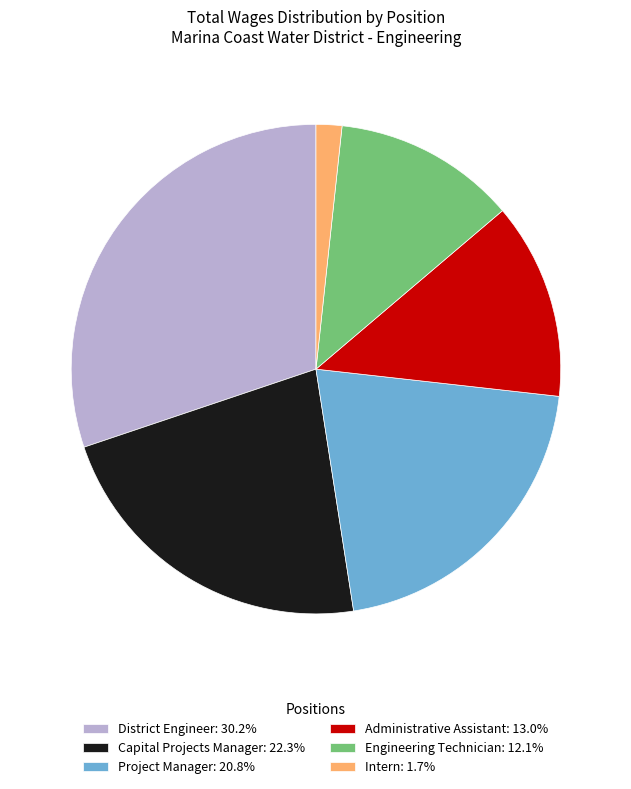

What is the ratio of the value at Intern to the value at Administrative Assistant?

0.1